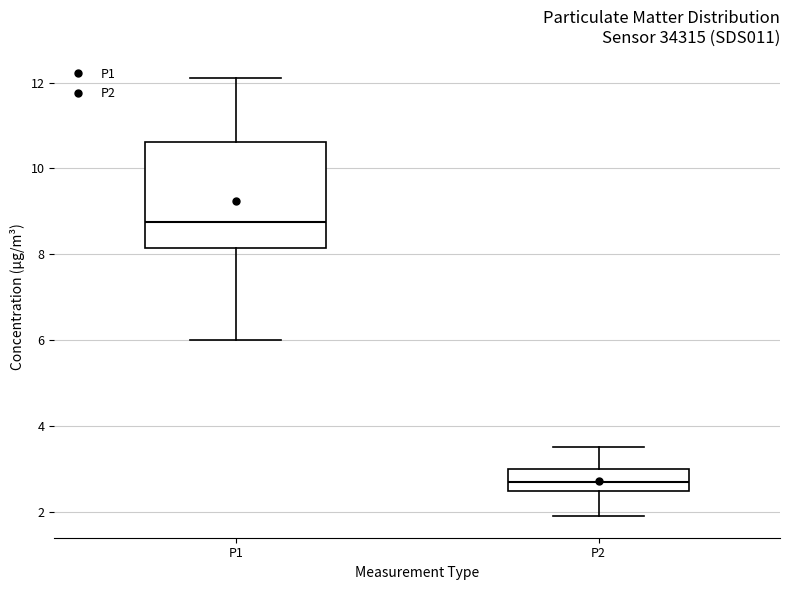

Where is the upper edge of the box for P1 on the y-axis? The values are not printed on the chart, so give them approximately, as read against the axis.

10.6